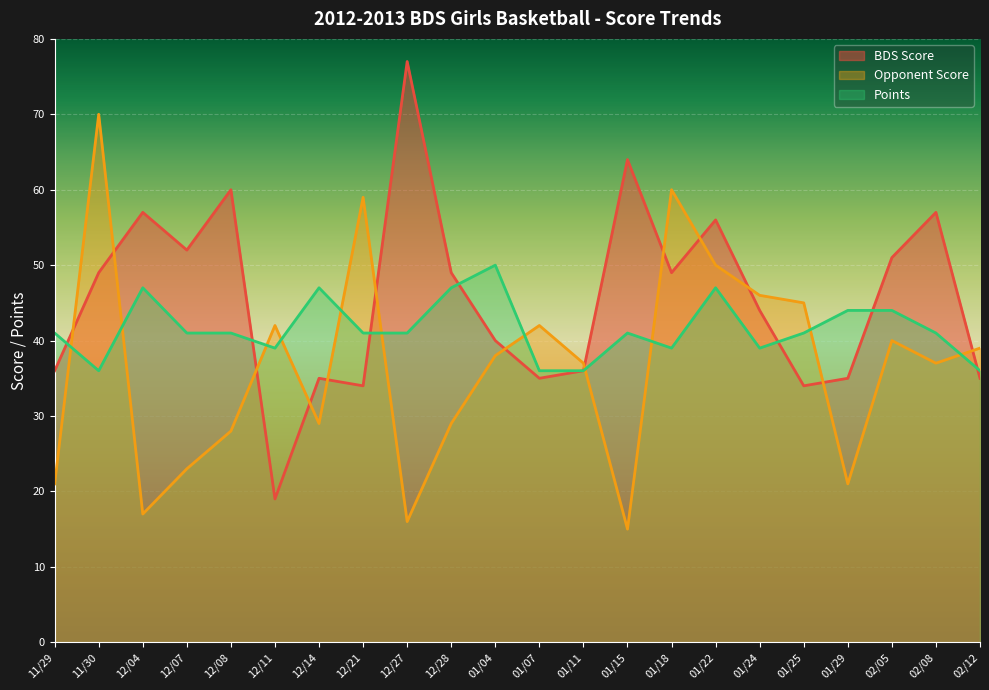

How many values in the Points series exceed 41?

7